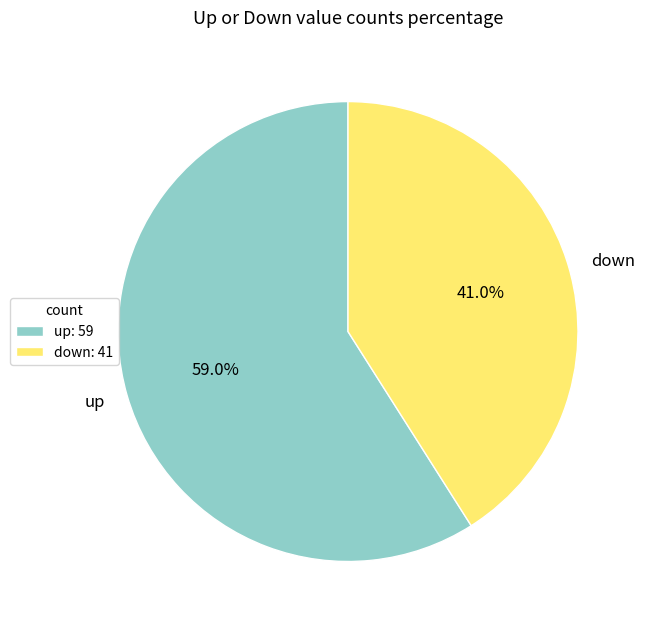

Approximately how many times larger is the value at down compared to up?

0.7